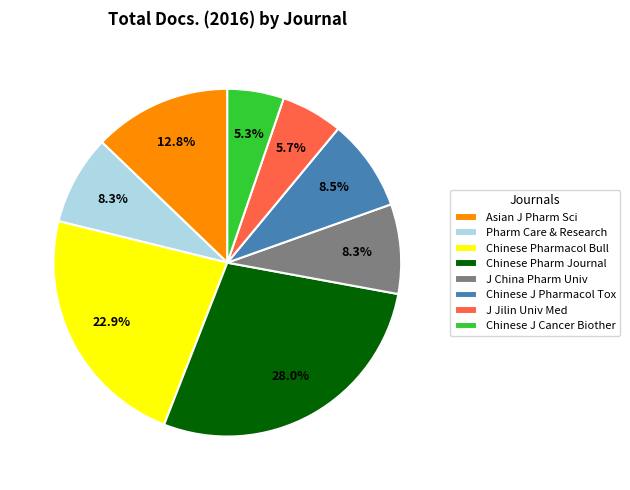

Is there a majority slice in this chart?

No